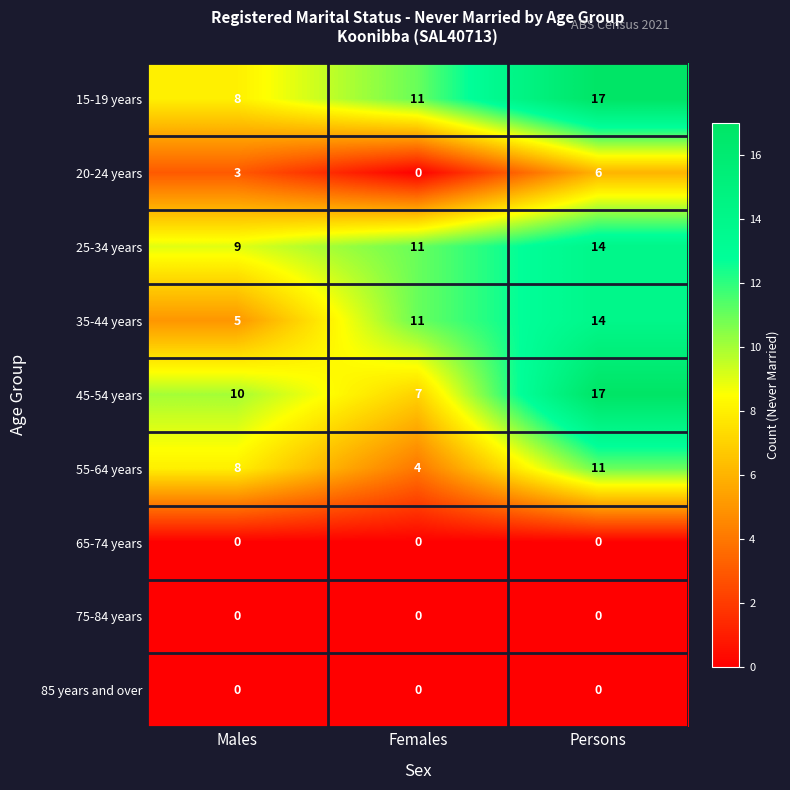

Count the 35-44 years values in the range 5 to 14.

3